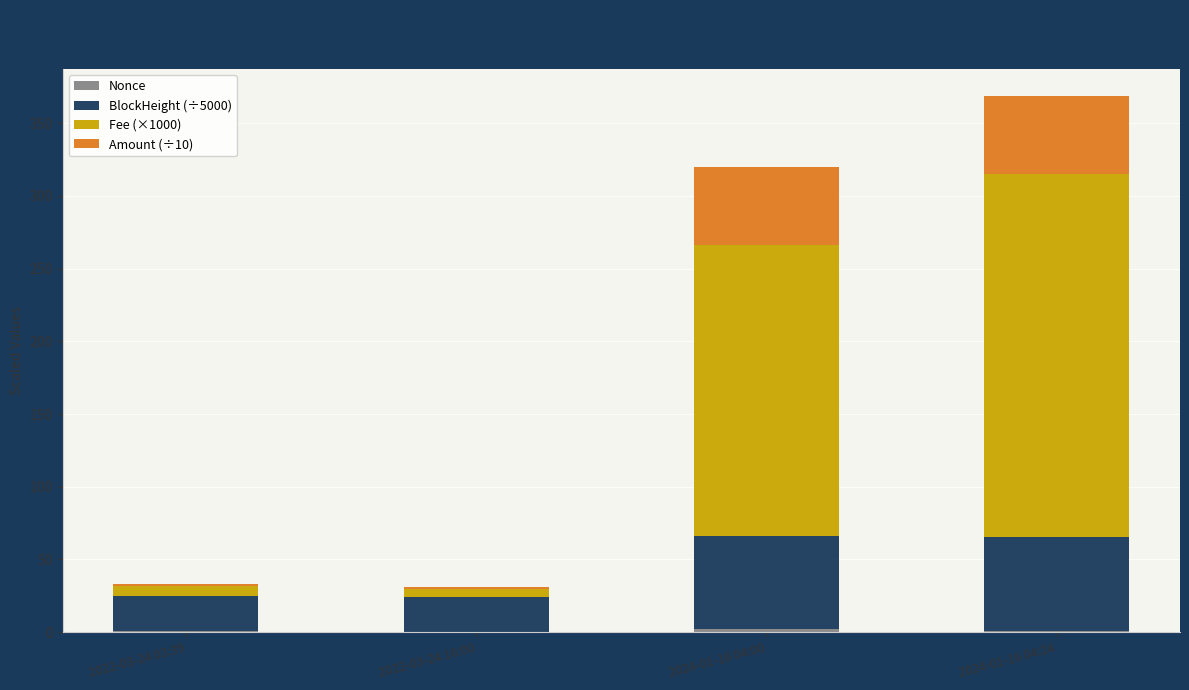

At which category is the sum across all series the highest?

2024-01-16 04:24